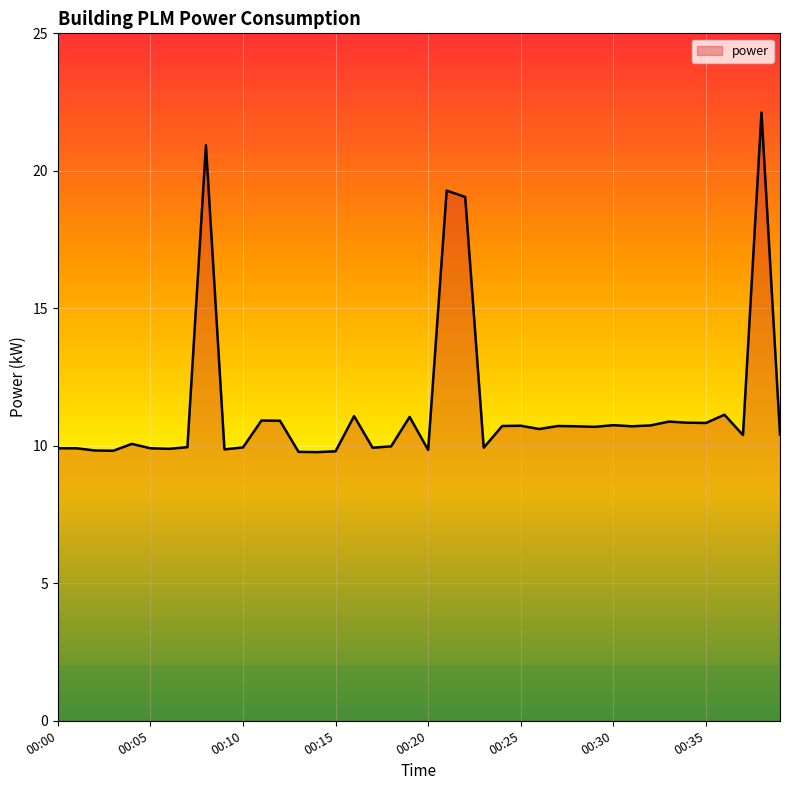

What is the sum of all values?

454.3